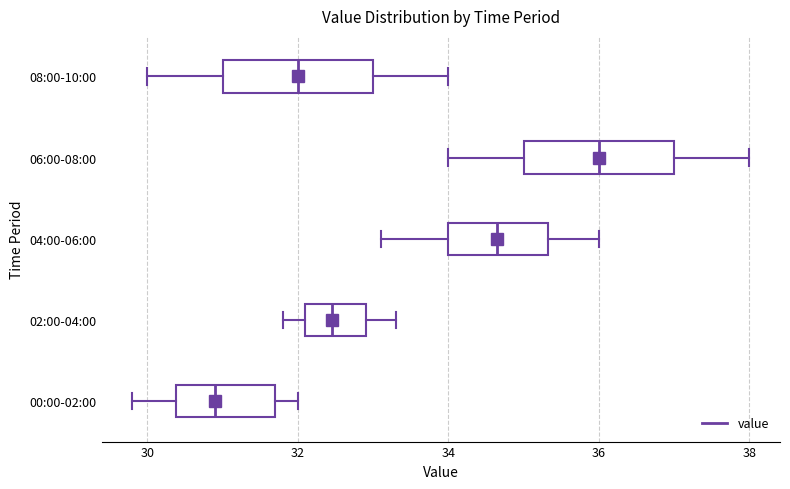

Where does the left whisker of the box for 00:00-02:00 end on the x-axis? The values are not printed on the chart, so give them approximately, as read against the axis.

29.8